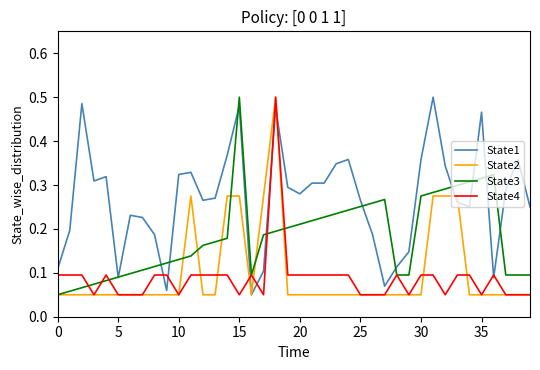

Which series has the largest total across all categories?

State1